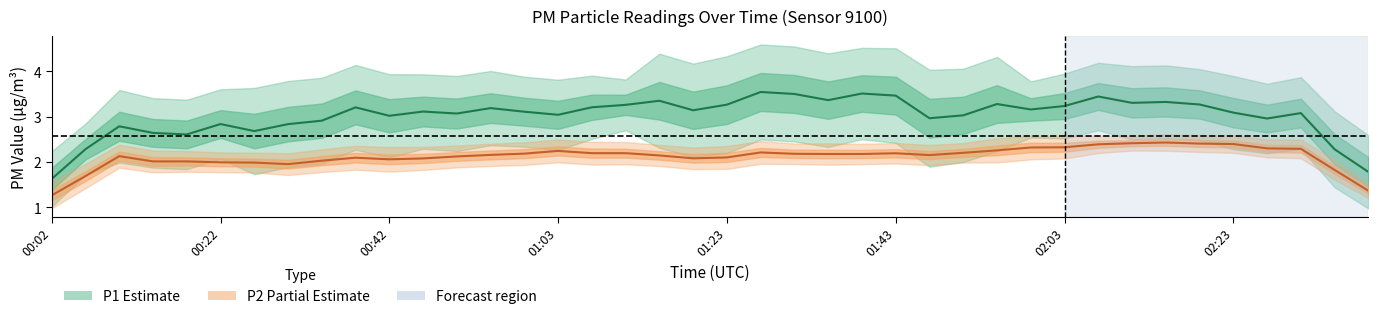

At which label does P2 reach its minimum?

00:02